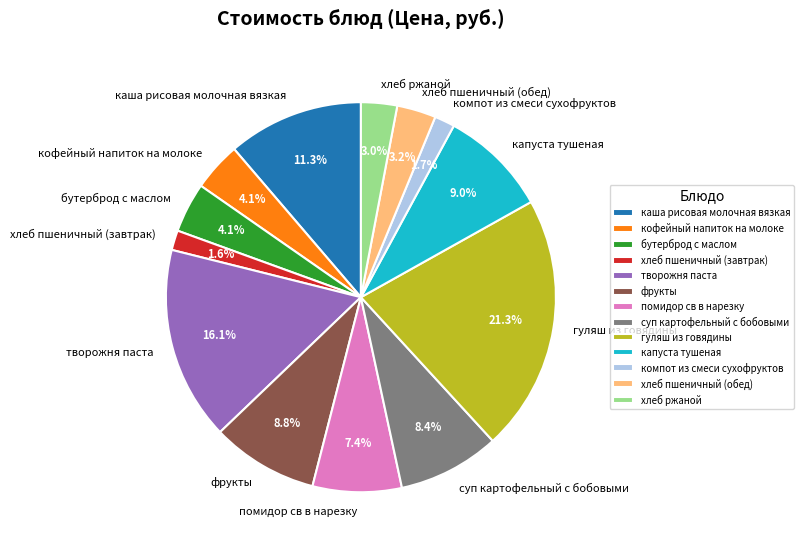

To the nearest percent, what is the difference between the largest and smallest slice percentages?

20%